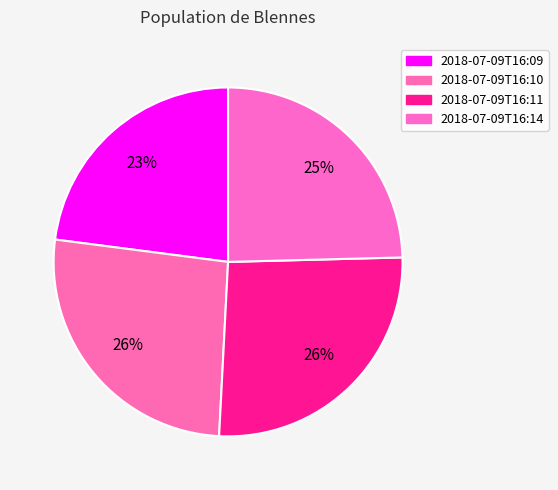

Is the sum of 2018-07-09T16:10 and 2018-07-09T16:11 greater than half?

Yes